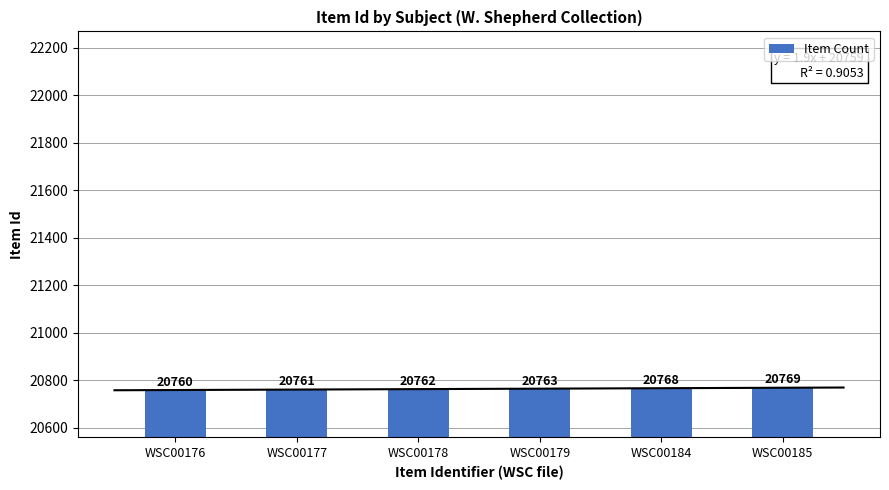

What is the sum of the values at WSC00179 and WSC00178?

41525